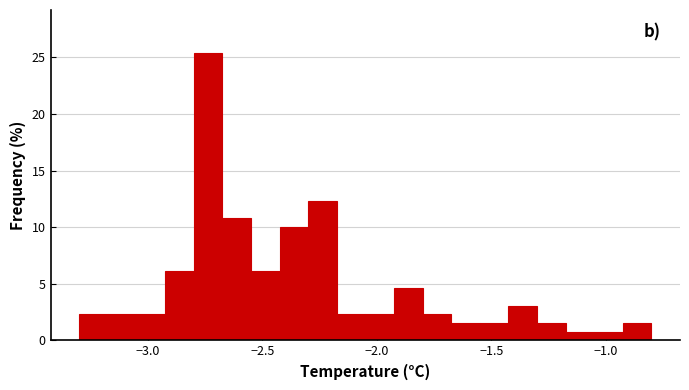

Read against the x-axis, roughly where is the centre of the tallest bar?

-2.75